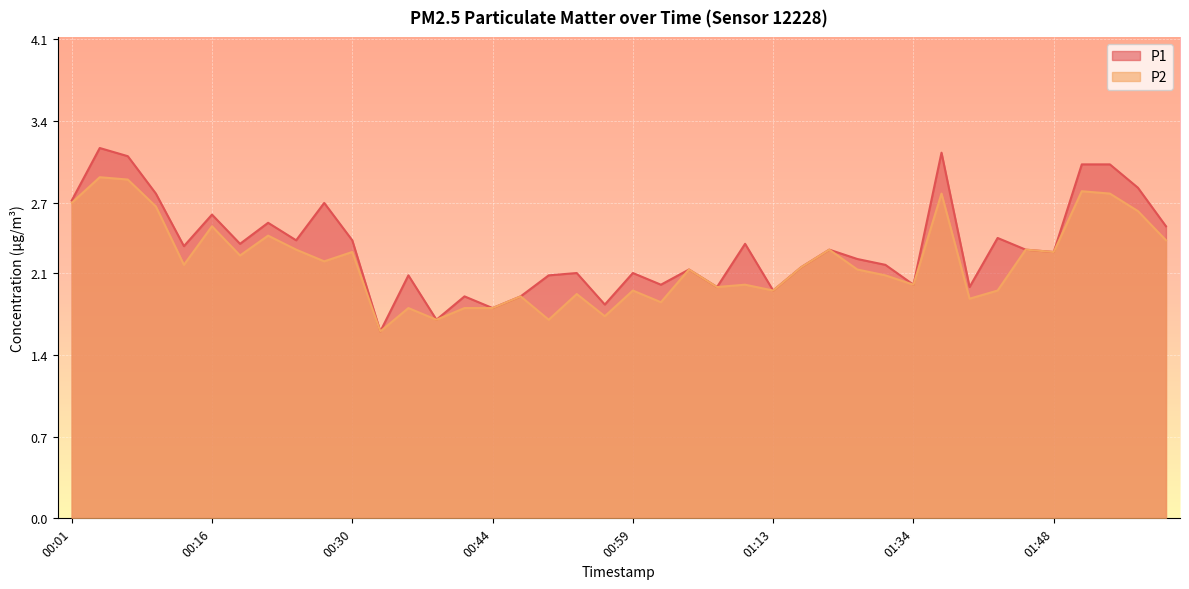

What is the lowest value of the P1 series?

1.6